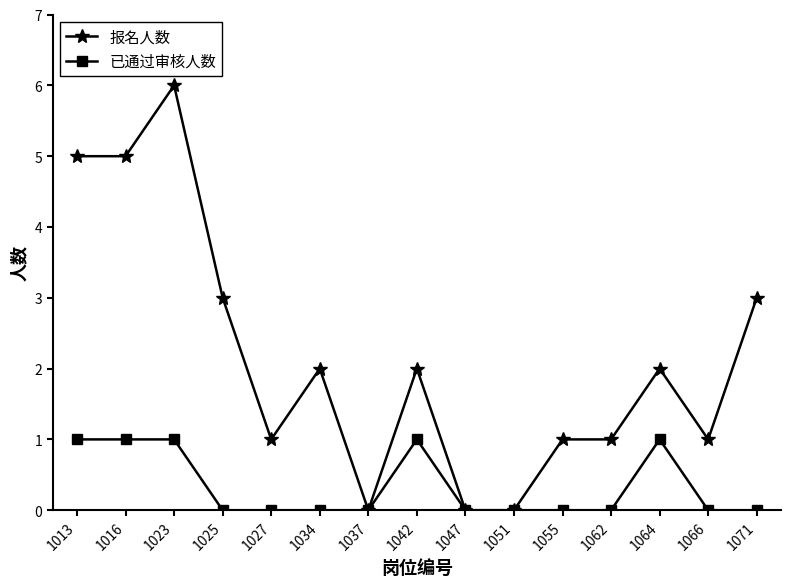

What are all the series names shown in the legend?

报名人数, 已通过审核人数